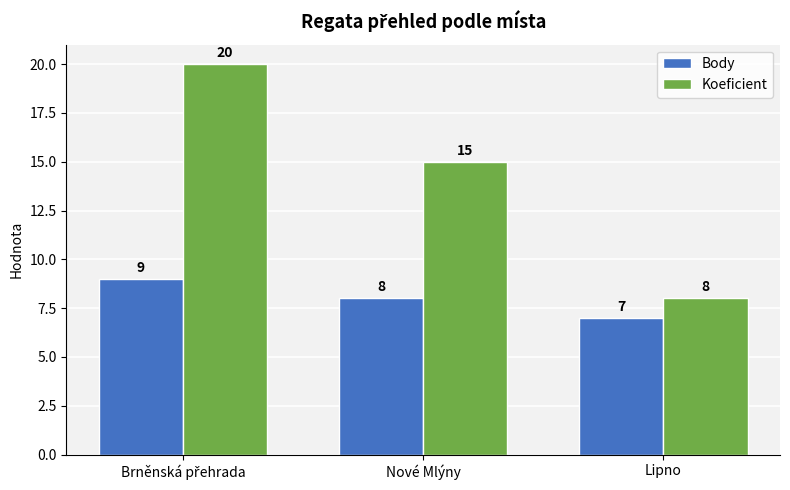

What value does the Body series have at Lipno?

7